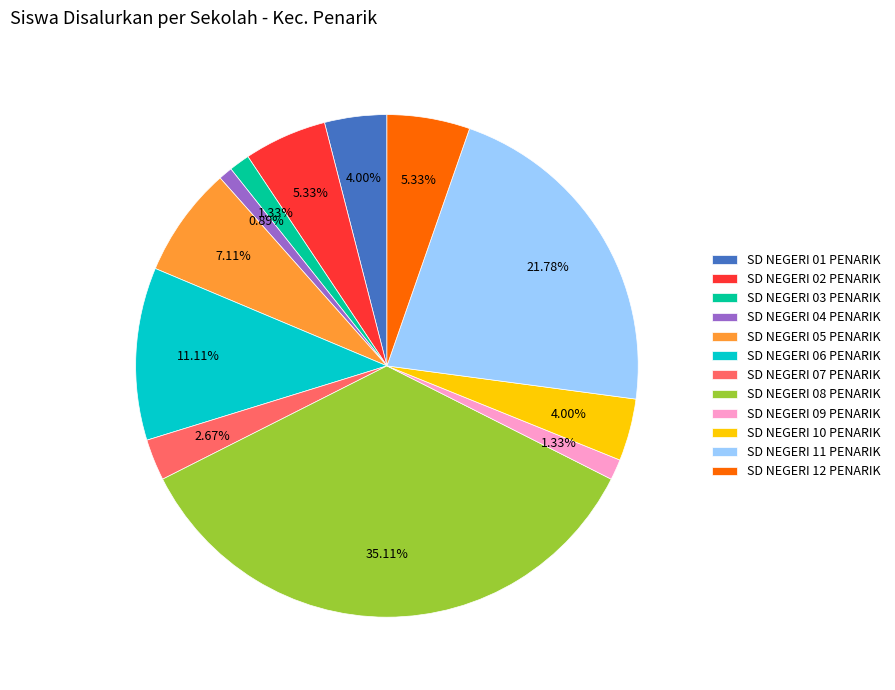

Is it true that SD NEGERI 12 PENARIK is 5% of the pie?

True